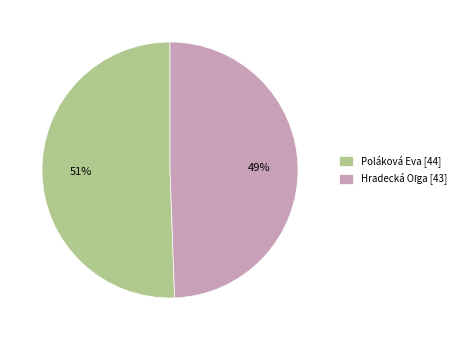

To the nearest percent, what is the average slice percentage?

50%